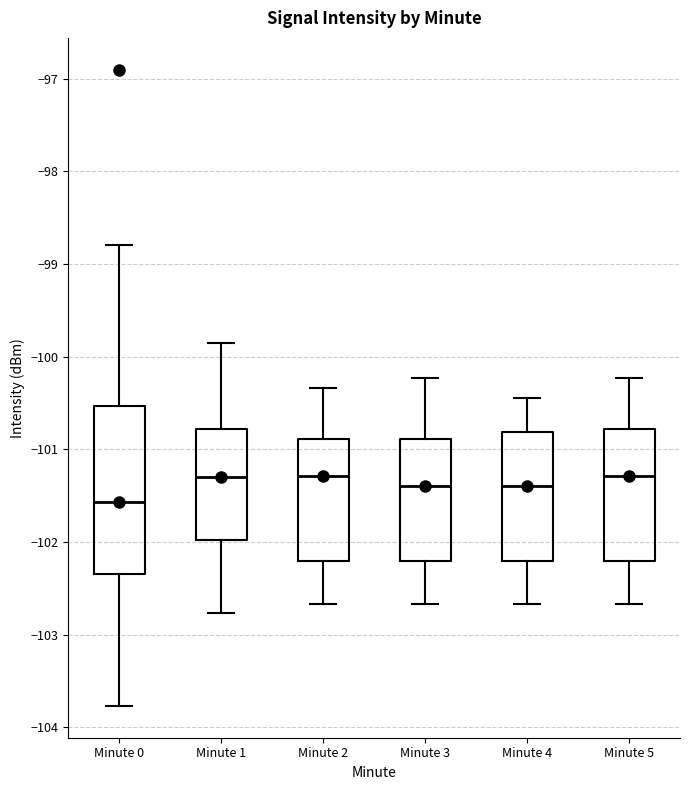

Reading left to right, read every box against the y-axis: the position of its median line, the range the box covers, and the ends of its whiskers. The values are not printed on the chart, so give them approximately, as read against the axis.

Minute 0: median -101.6, box -102.3 to -100.5, whiskers -103.8 to -98.8
Minute 1: median -101.3, box -102.0 to -100.8, whiskers -102.8 to -99.8
Minute 2: median -101.3, box -102.2 to -100.9, whiskers -102.7 to -100.3
Minute 3: median -101.4, box -102.2 to -100.9, whiskers -102.7 to -100.2
Minute 4: median -101.4, box -102.2 to -100.8, whiskers -102.7 to -100.4
Minute 5: median -101.3, box -102.2 to -100.8, whiskers -102.7 to -100.2